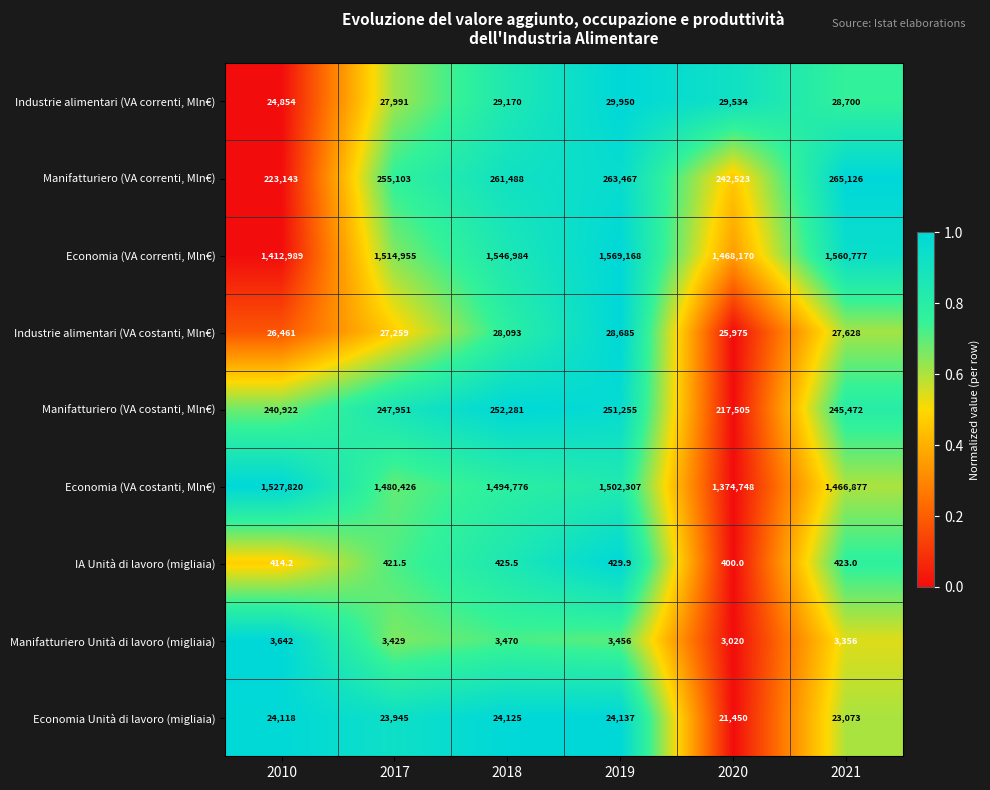

What is the difference between the Manifatturiero Unità di lavoro (migliaia) values at 2018 and 2017?

41.0